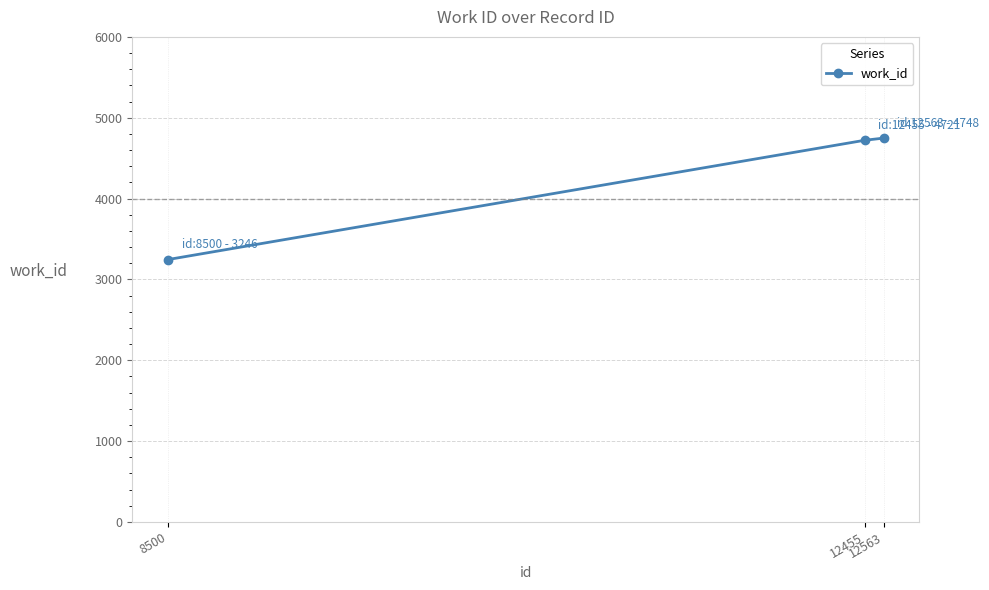

What is the value of the 2nd point from the left?

4721